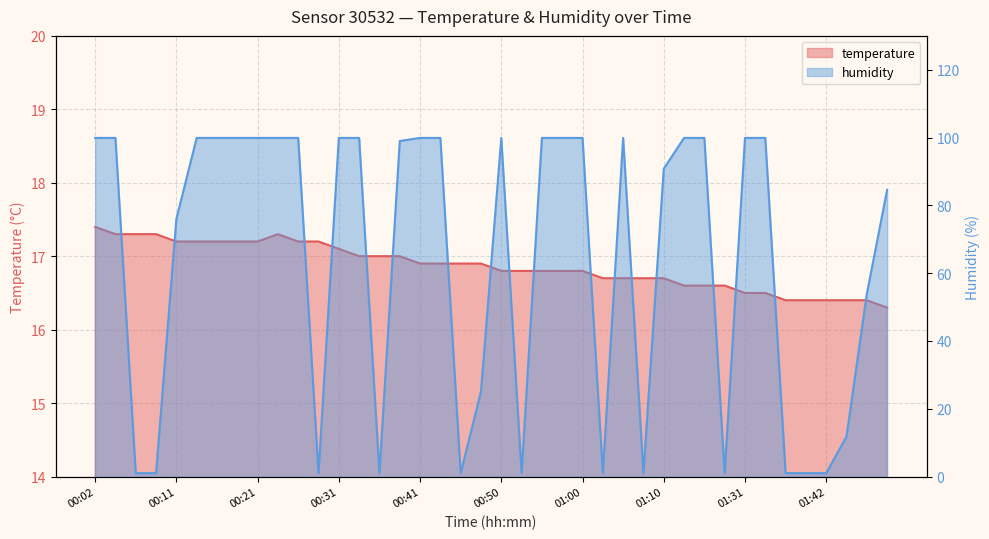

How many interior local peaks does the temperature series have?

1